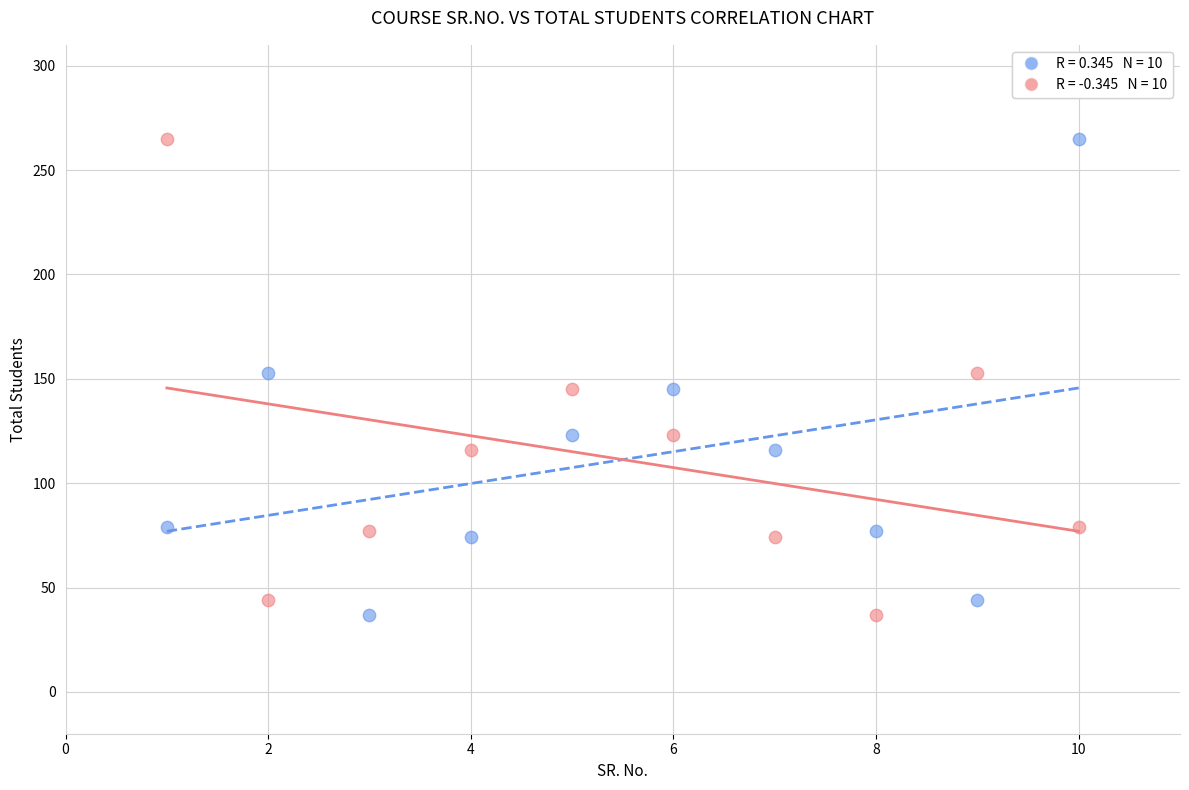

Across all data points, what is the range of Y values (max minus min)?

228